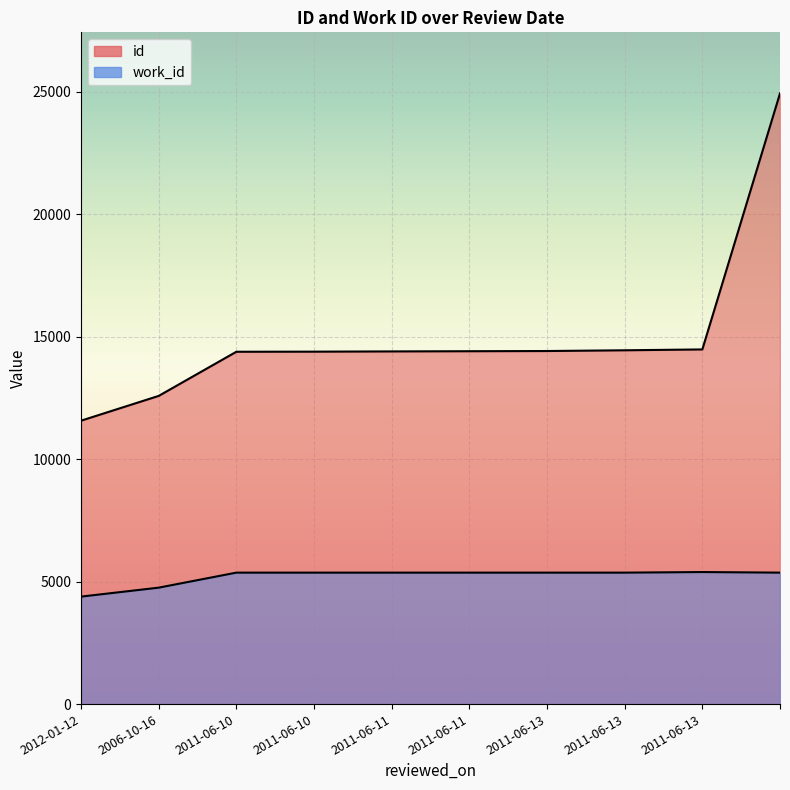

What is the lowest value of the work_id series?

4387